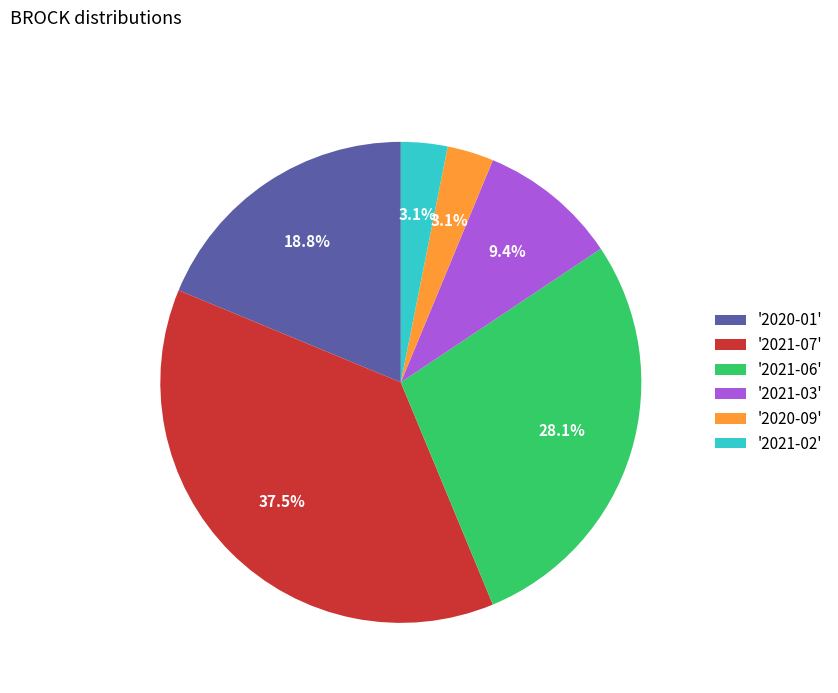

Which slice is the largest?

'2021-07'